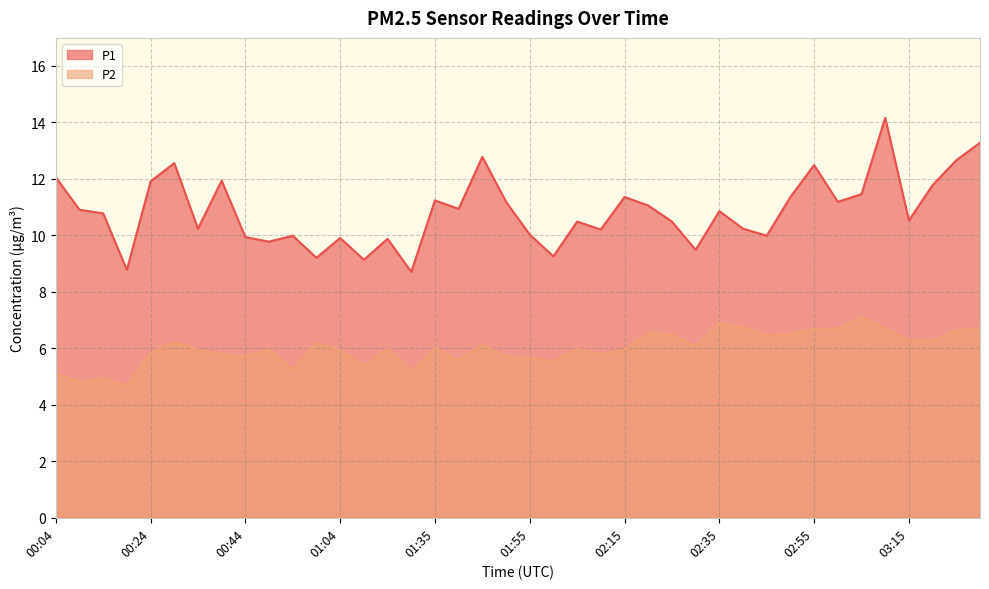

What is the approximate value of P2 at 02:40?

6.8